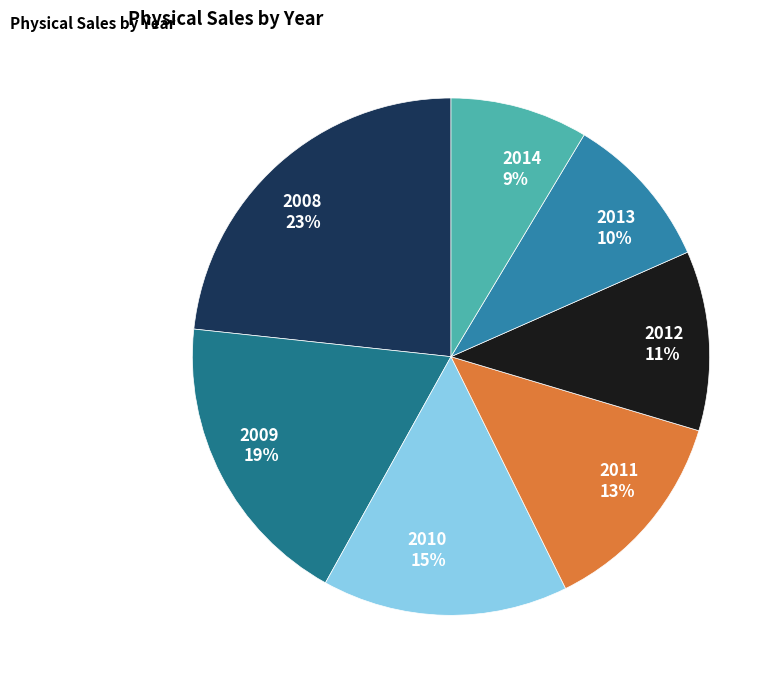

Does 2012 represent more than half of the total?

No